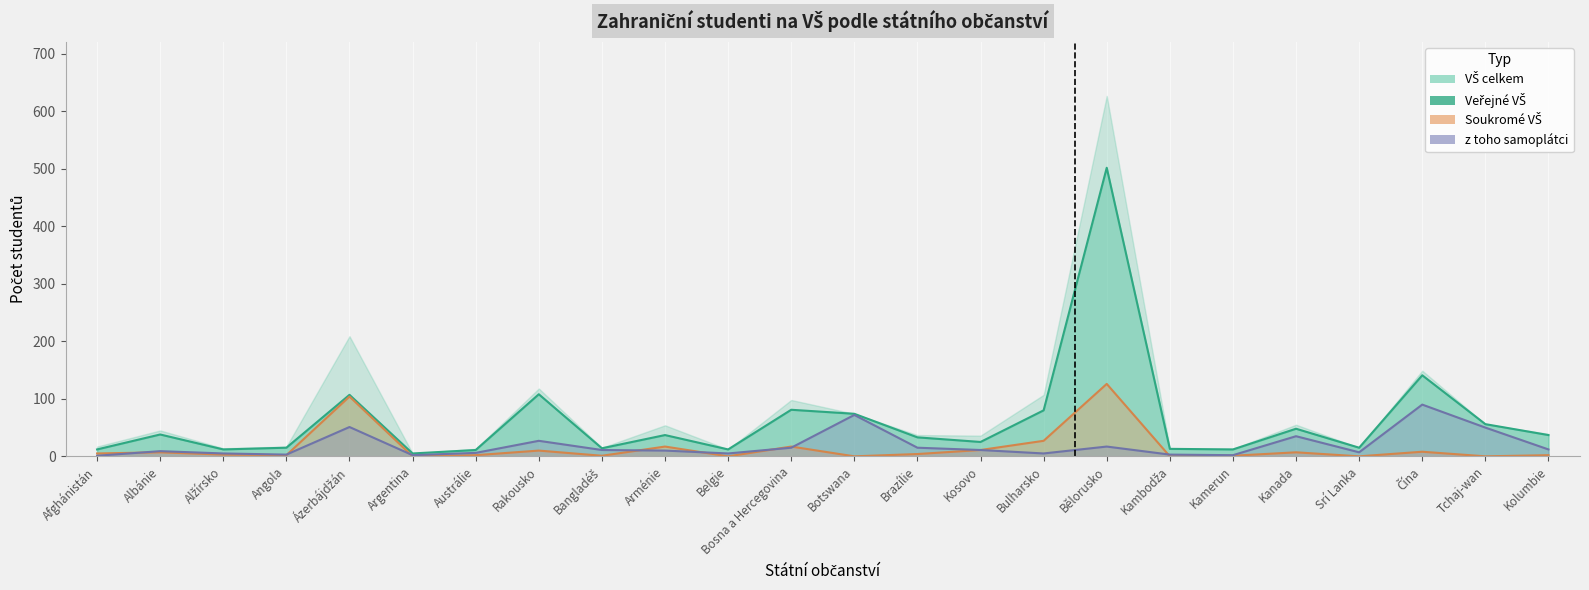

True or false: z toho samoplátci has more than 2 points higher than both neighbors.

True